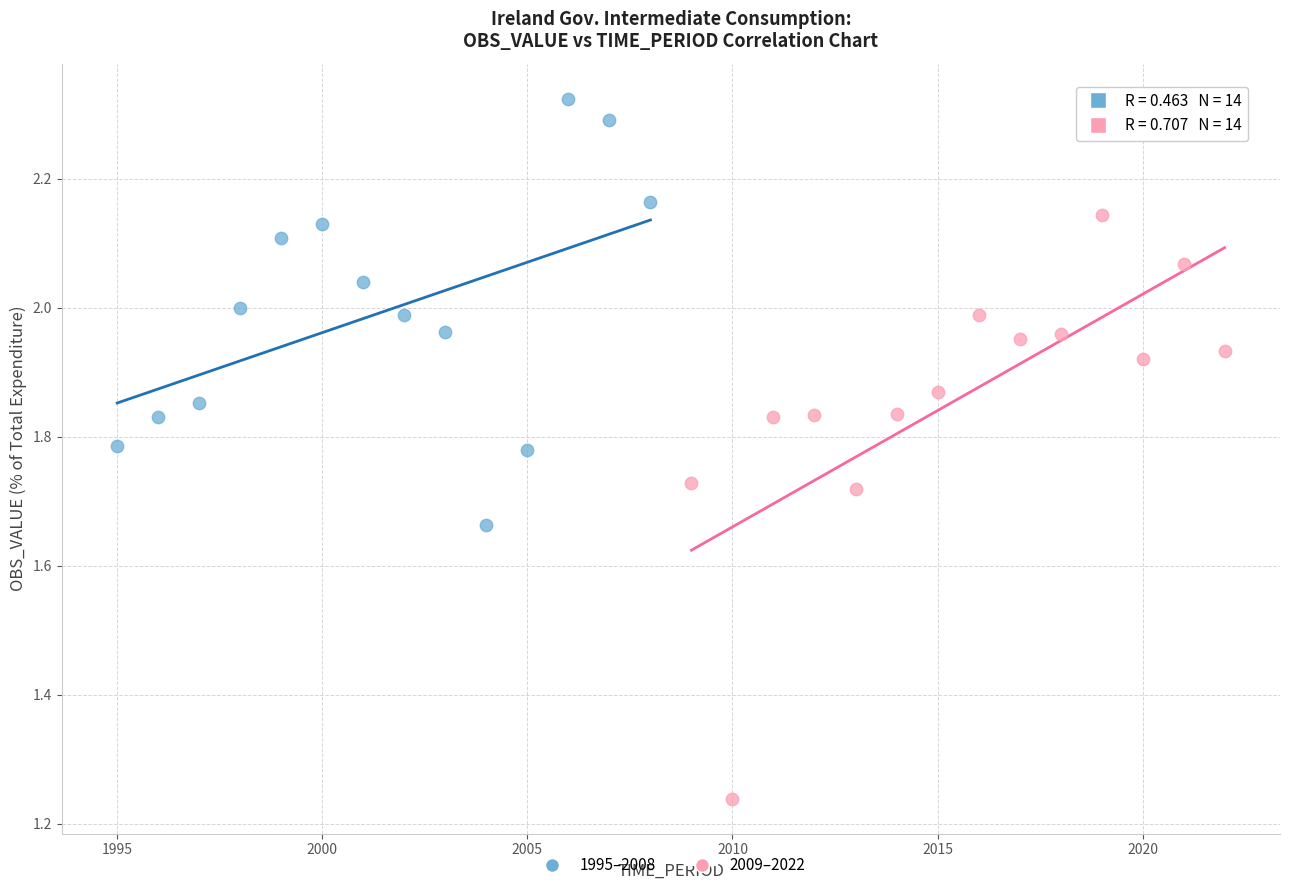

Which series reaches the minimum Y coordinate?

2009–2022